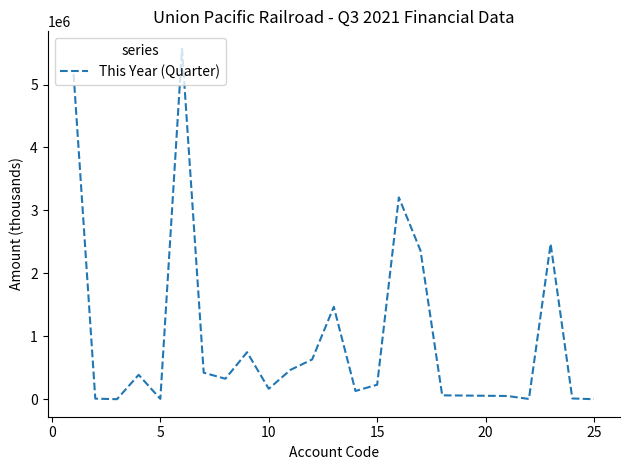

What is the greatest value displayed?

5566606